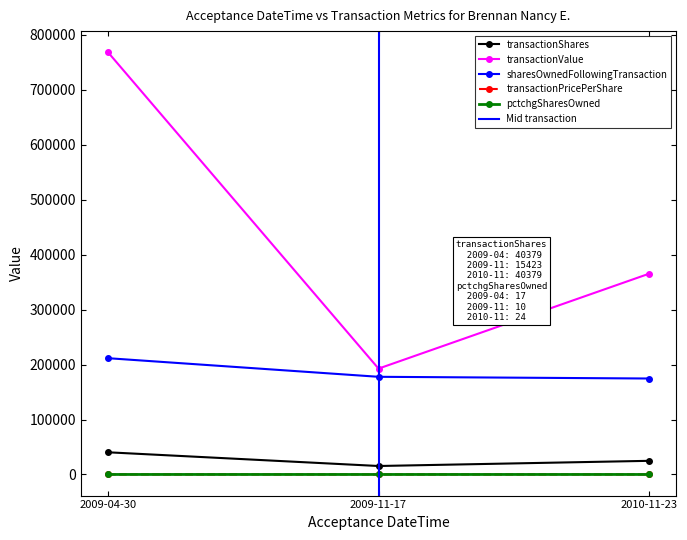

How many categories are shown in the chart?

3